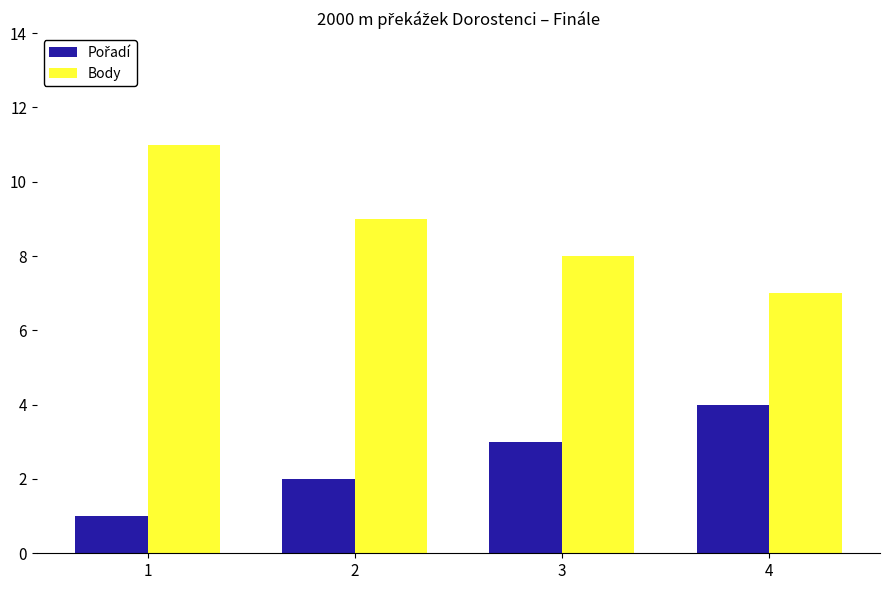

The value of Body at 2 is 9. True or false?

True